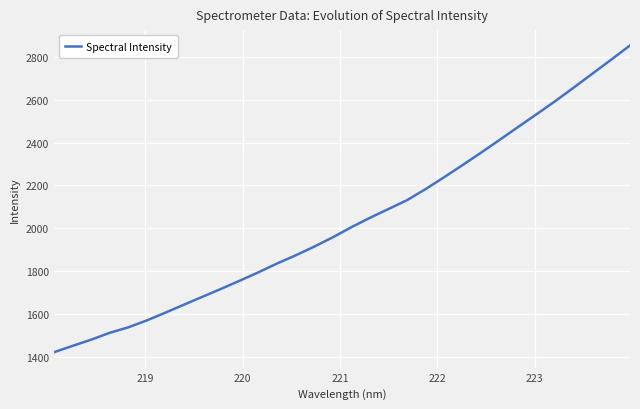

What is the difference between the maximum and minimum values?

1434.6